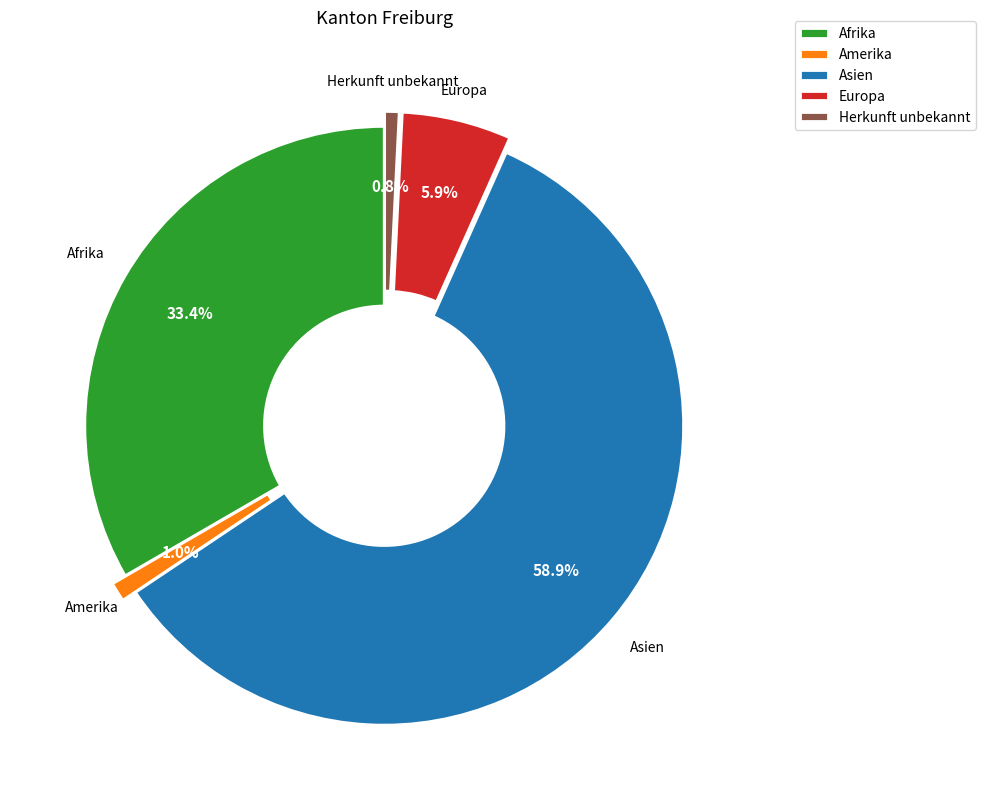

Do Herkunft unbekannt and Afrika together represent more than half of the pie?

No